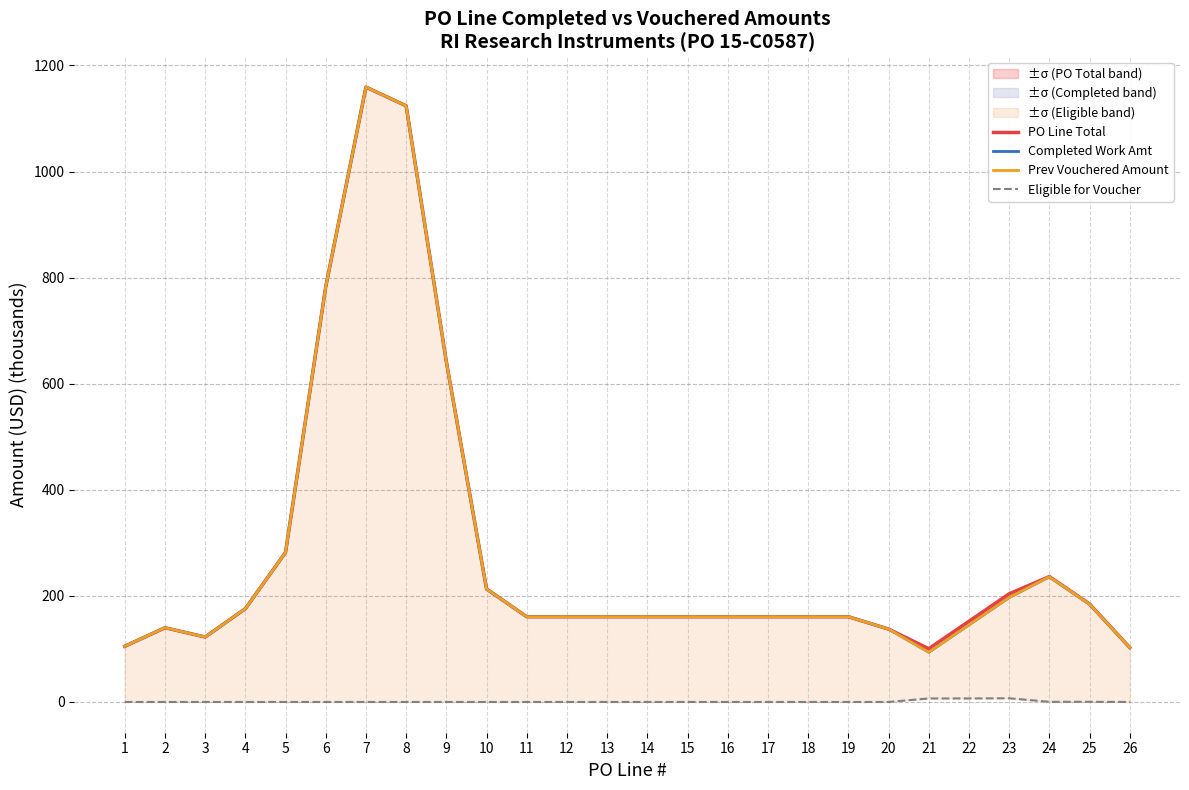

Reading left to right, list all the values displayed in this chart.

PO Line Total: 1=105.0	2=140.0	3=122.5	4=175.8	5=282.0	6=782.8	7=1159.2	8=1123.9	9=641.7	10=213.0	11=160.8	12=160.8	13=160.8	14=160.8	15=160.8	16=160.8	17=160.8	18=160.8	19=160.8	20=137.4	21=100.4	22=152.1	23=203.9	24=236.4	25=184.7	26=102.6
Completed Work Amt: 1=105.0	2=140.0	3=122.5	4=175.8	5=282.0	6=782.8	7=1159.2	8=1123.9	9=641.7	10=213.0	11=160.8	12=160.8	13=160.8	14=160.8	15=160.8	16=160.8	17=160.8	18=160.8	19=160.8	20=137.4	21=93.8	22=145.5	23=197.0	24=236.1	25=184.4	26=102.6
Prev Vouchered Amount: 1=105.0	2=140.0	3=122.5	4=175.8	5=282.0	6=782.8	7=1159.2	8=1123.9	9=641.7	10=213.0	11=160.8	12=160.8	13=160.8	14=160.8	15=160.8	16=160.8	17=160.8	18=160.8	19=160.8	20=137.4	21=93.8	22=145.5	23=197.0	24=236.1	25=184.4	26=102.6
Eligible for Voucher: 1=0.0	2=0.0	3=0.0	4=0.0	5=0.0	6=0.0	7=0.0	8=0.0	9=0.0	10=0.0	11=0.0	12=0.0	13=0.0	14=0.0	15=0.0	16=0.0	17=0.0	18=0.0	19=0.0	20=0.0	21=6.6	22=6.6	23=6.9	24=0.3	25=0.3	26=0.0